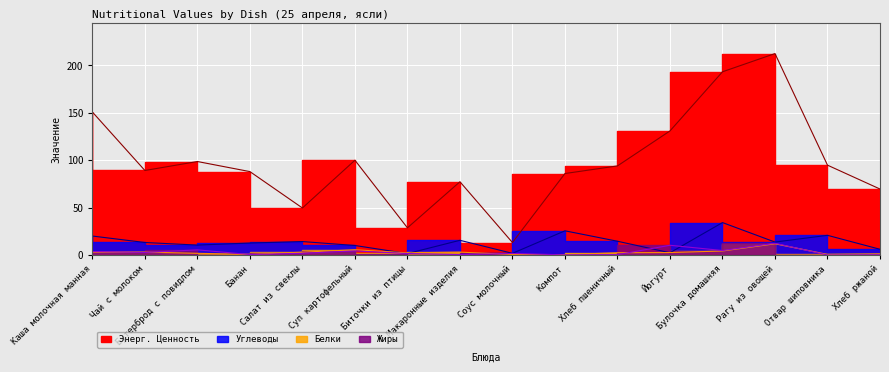

What is the total value across all series at Отвар шиповника?

116.1